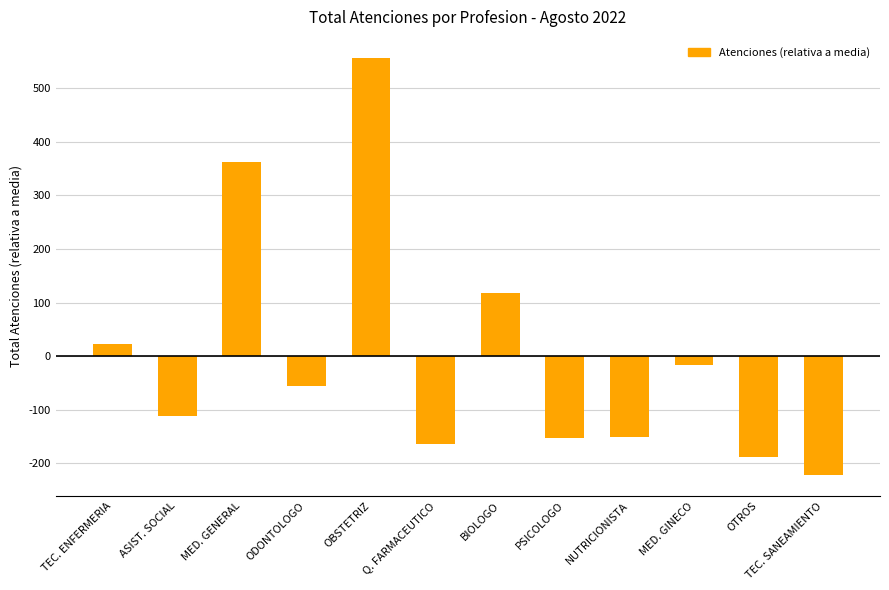

At which label is the value closest to 167?

BIOLOGO